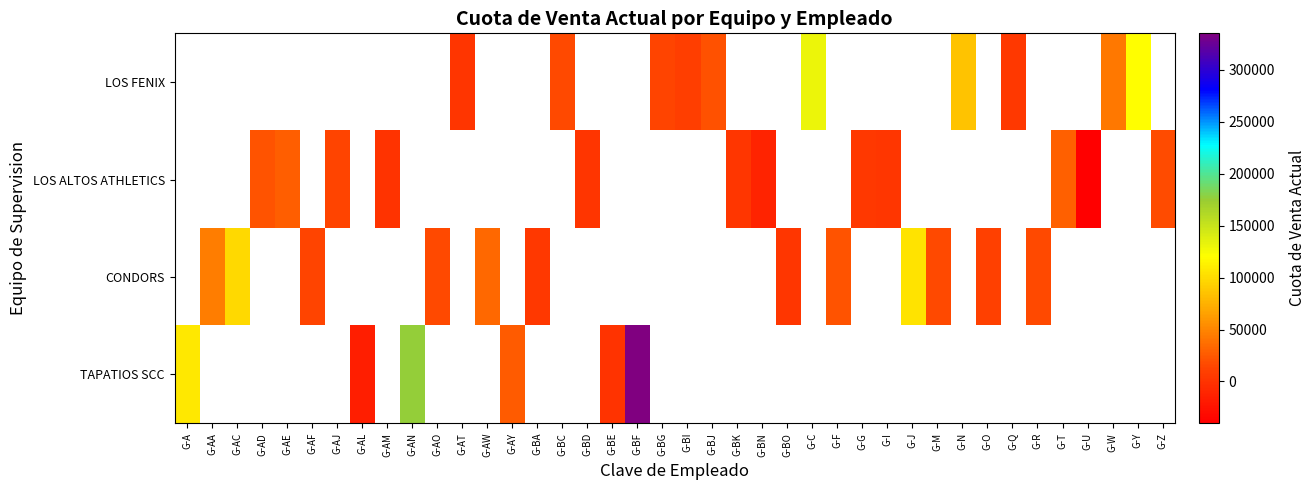

True or false: CONDORS has a value of 13296.5 at G-AF.

True